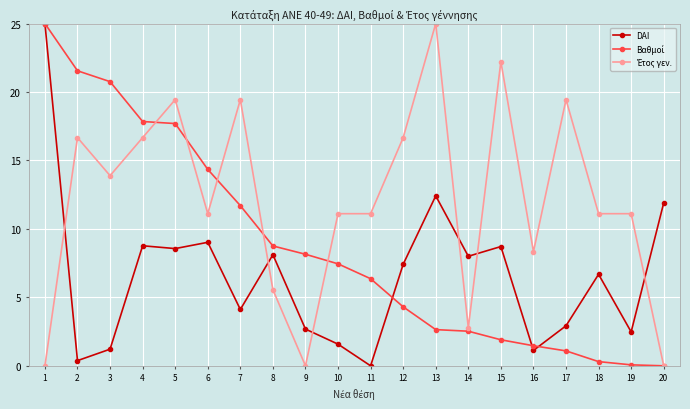

The DAI series shows 5.1 at 17. True or false?

False